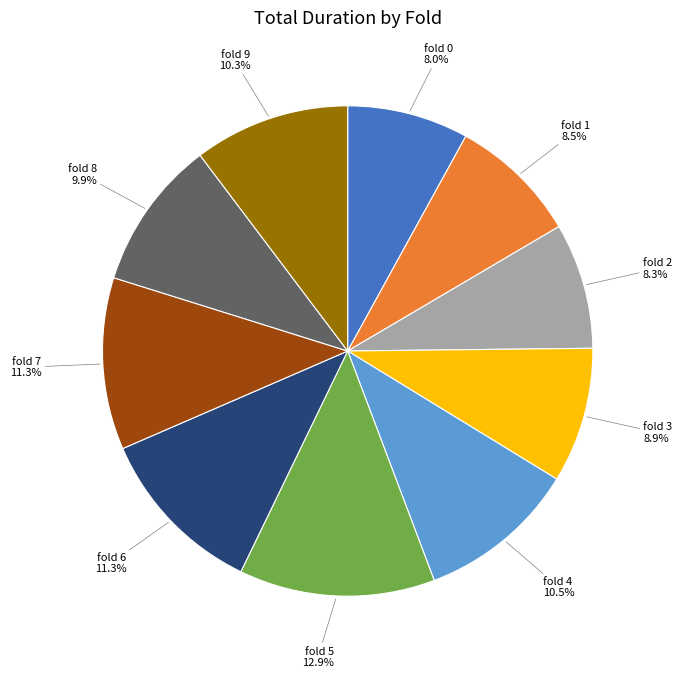

Between fold 5 and fold 2, which is larger?

fold 5